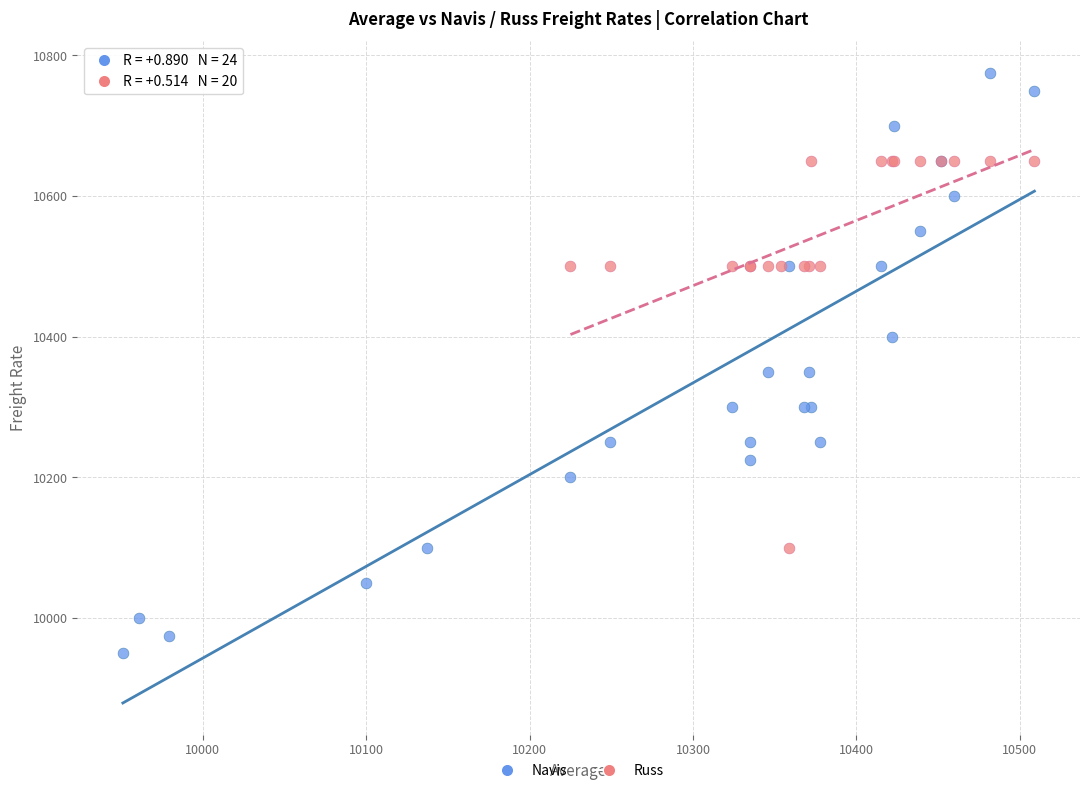

Which series reaches the maximum Y coordinate?

Navis